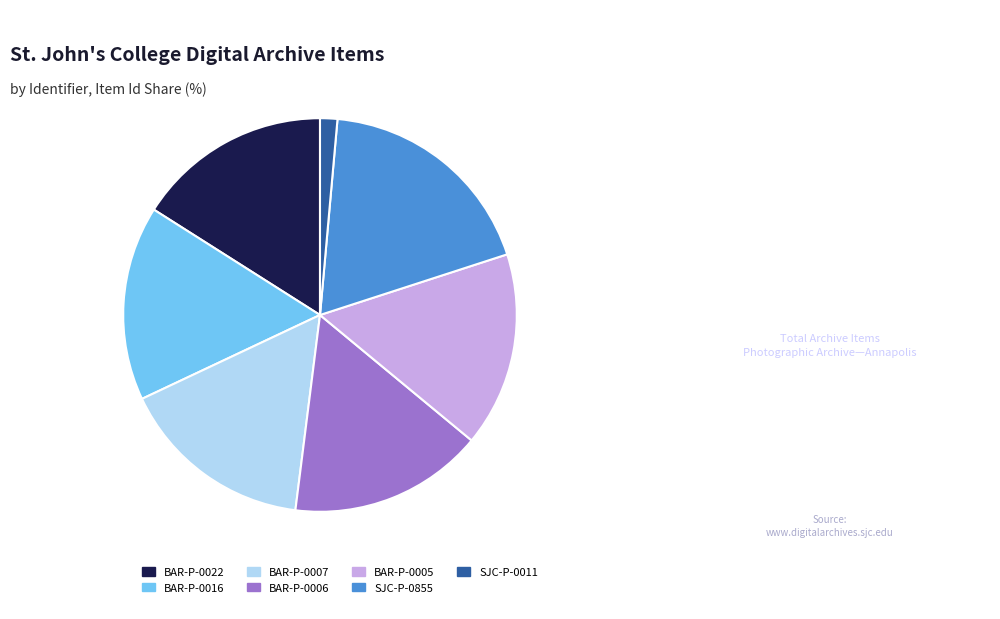

Approximately how many times larger is the value at BAR-P-0016 compared to BAR-P-0005?

1.0